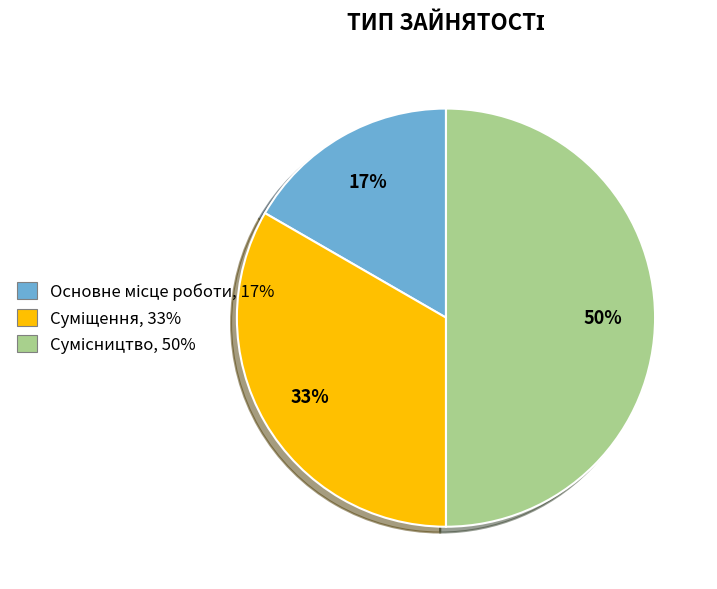

To the nearest percent, what is the difference between the largest and smallest slice percentages?

33%